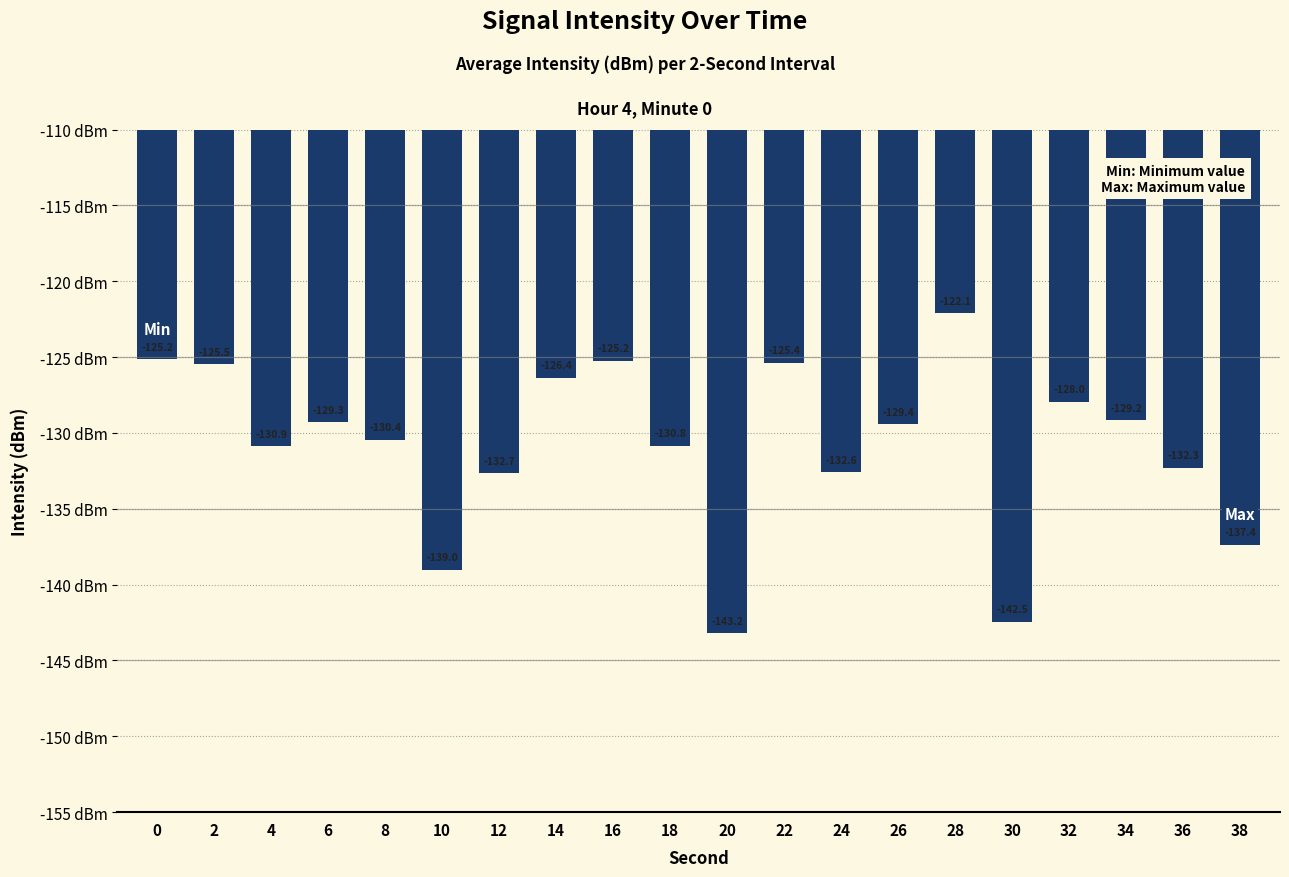

What is the difference between the maximum and minimum values?

21.1